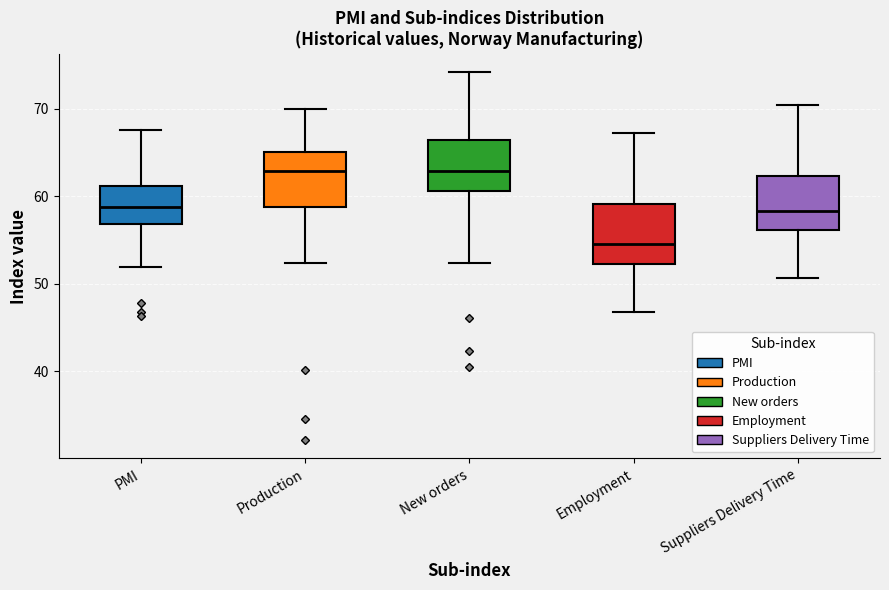

Reading left to right, transcribe this box plot: for each box, give where its median line is, the range the box spans, and where its two whiskers end, as read against the y-axis. The values are not printed on the chart, so give them approximately, as read against the axis.

PMI: median 59, box 57 to 61, whiskers 52 to 68
Production: median 63, box 59 to 65, whiskers 52 to 70
New orders: median 63, box 61 to 66, whiskers 52 to 74
Employment: median 54, box 52 to 59, whiskers 47 to 67
Suppliers Delivery Time: median 58, box 56 to 62, whiskers 51 to 70